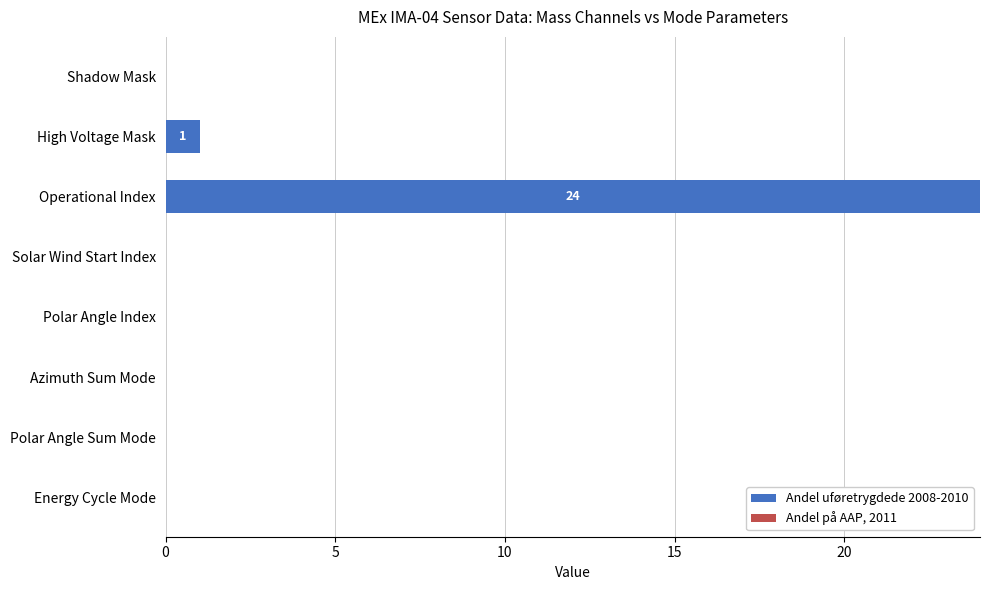

Reading bottom to top, extract all data points from this chart.

Energy Cycle Mode=0	Polar Angle Sum Mode=0	Azimuth Sum Mode=0	Polar Angle Index=0	Solar Wind Start Index=0	Operational Index=24	High Voltage Mask=1	Shadow Mask=0